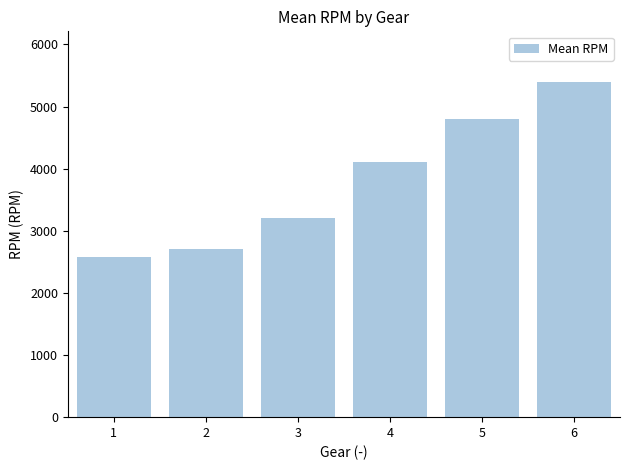

What is the minimum value shown in the chart?

2580